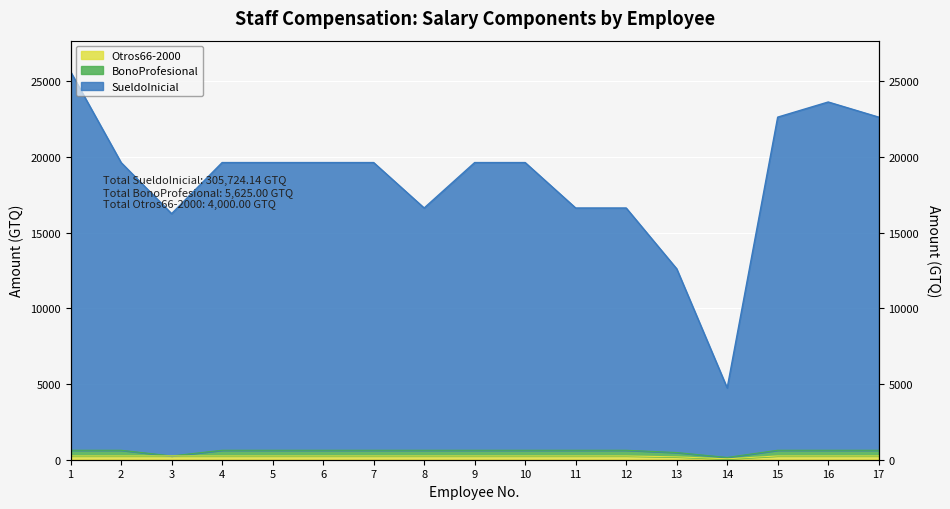

What is the difference between the second highest and minimum values in the Otros66-2000 series?

189.7